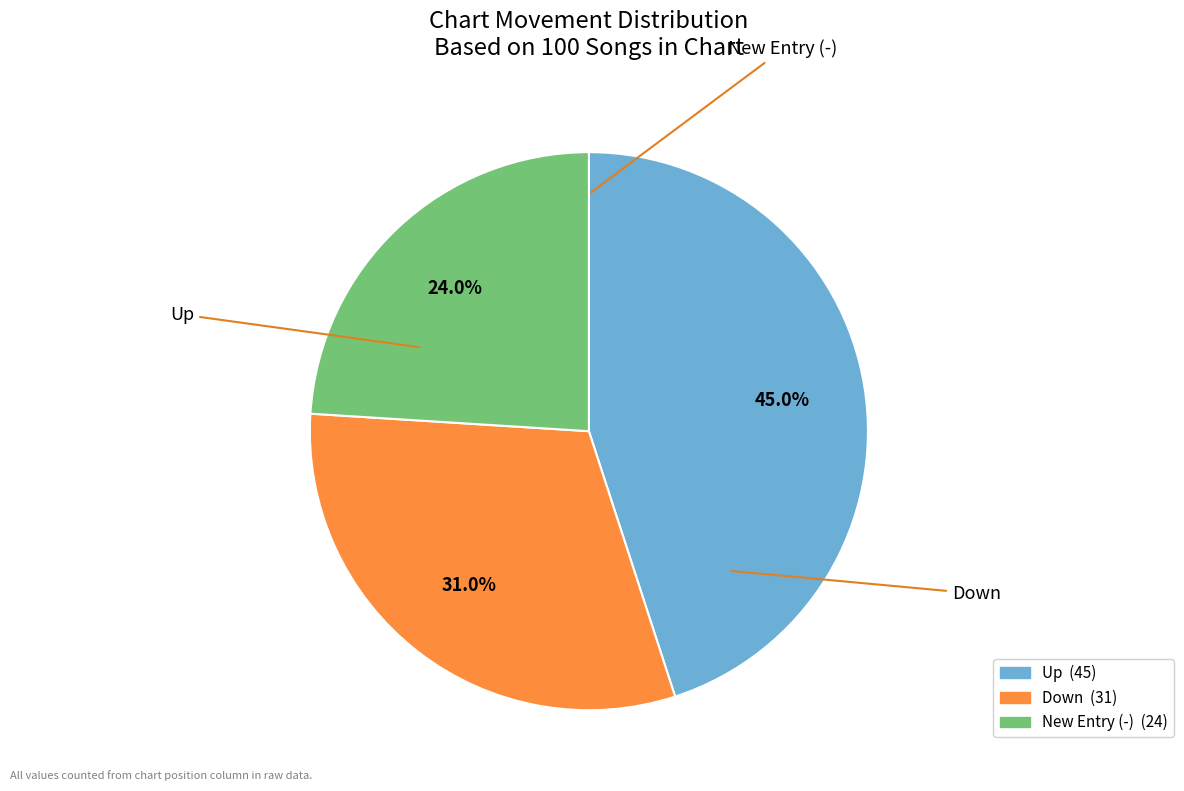

How many segments does this pie chart have?

3